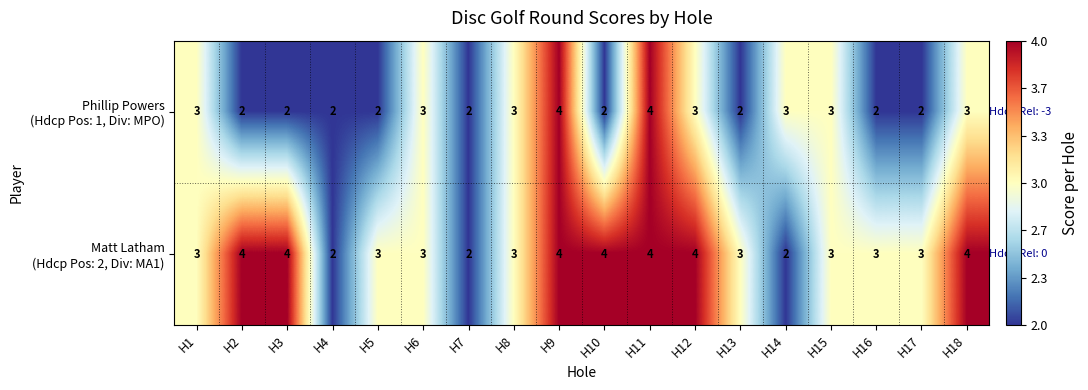

What is the total value across all series at H6?

6